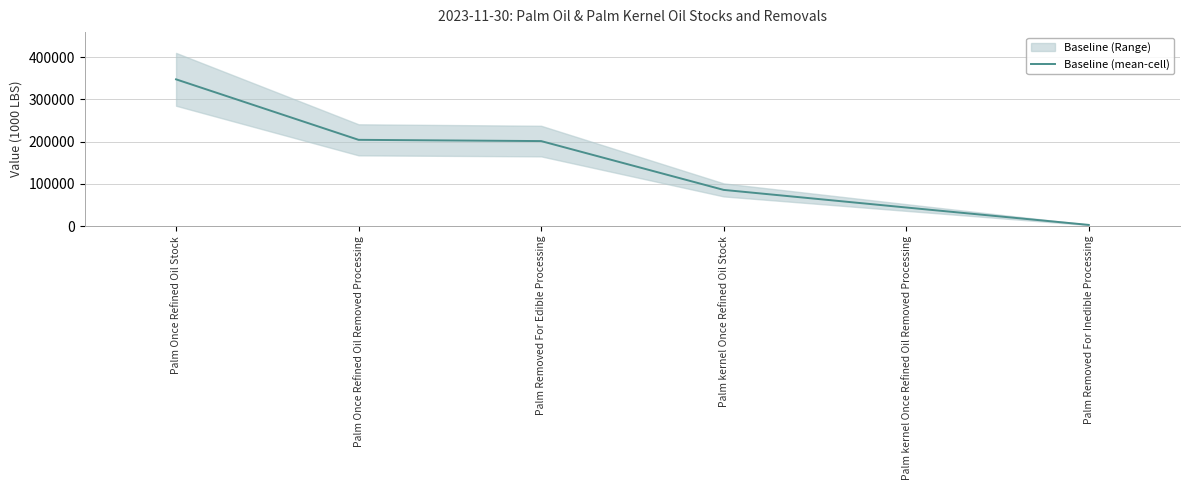

List the labels in order of value, largest first.

Palm Once Refined Oil Stock, Palm Once Refined Oil Removed Processing, Palm Removed For Edible Processing, Palm kernel Once Refined Oil Stock, Palm kernel Once Refined Oil Removed Processing, Palm Removed For Inedible Processing